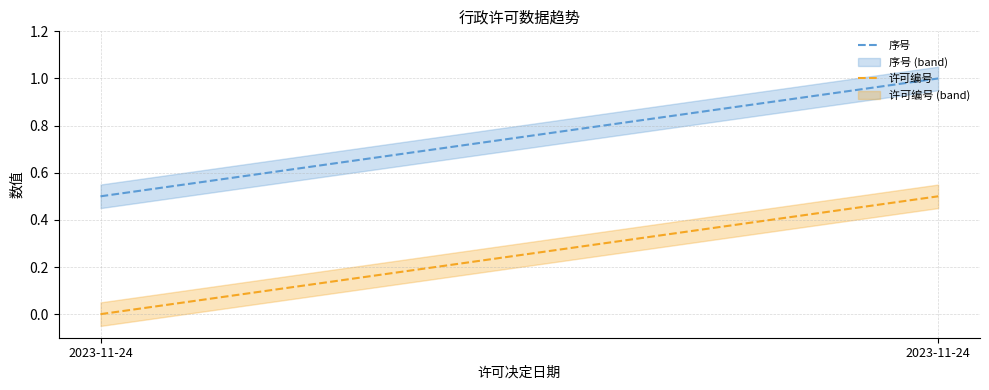

Where is 序号 nearest to the value 0?

2023-11-24